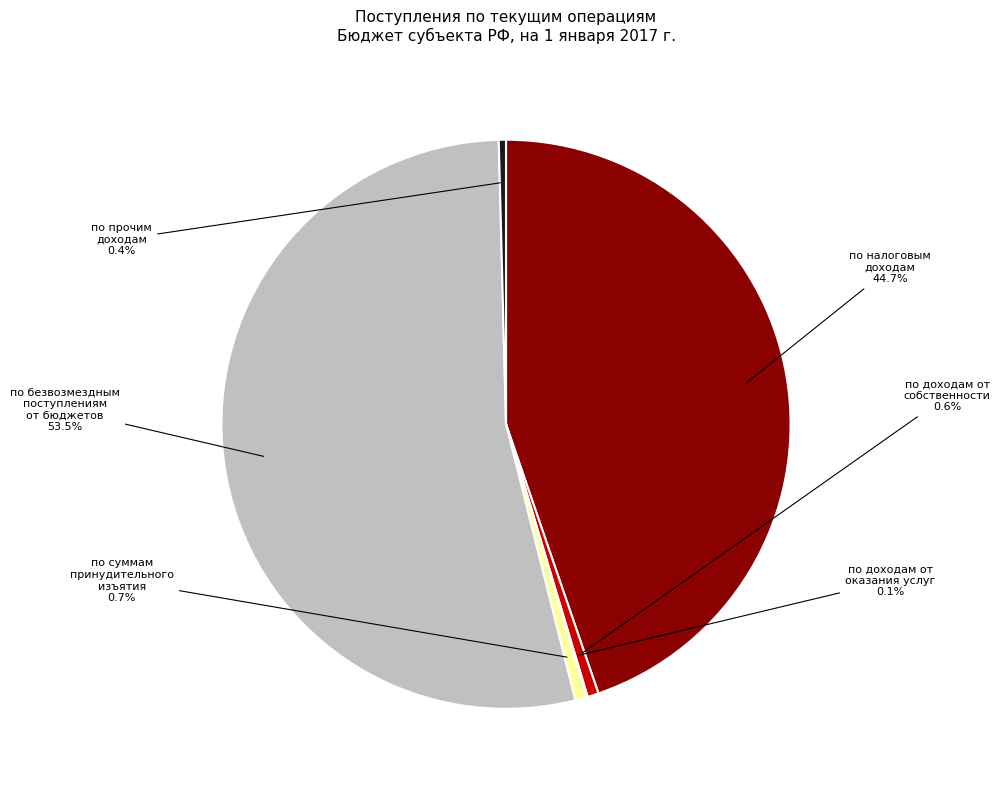

Is there any slice that represents more than half of the pie?

Yes